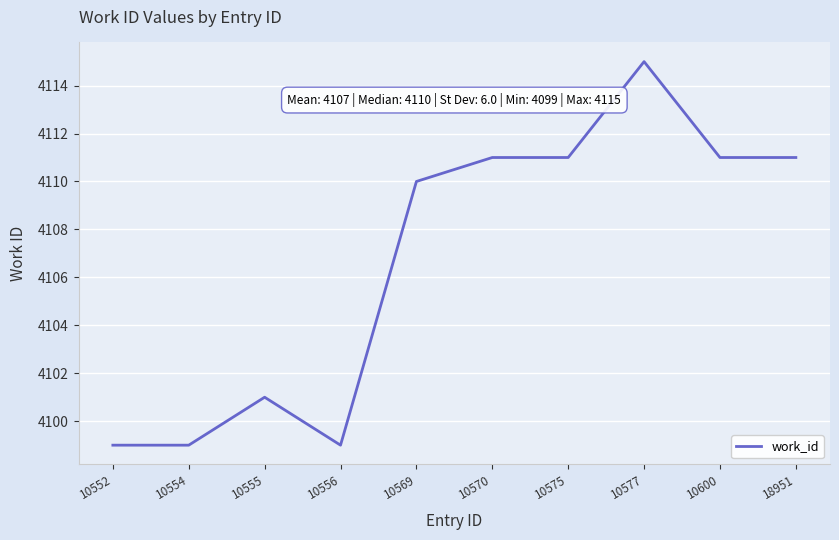

Which label corresponds to the largest value in the chart?

10577